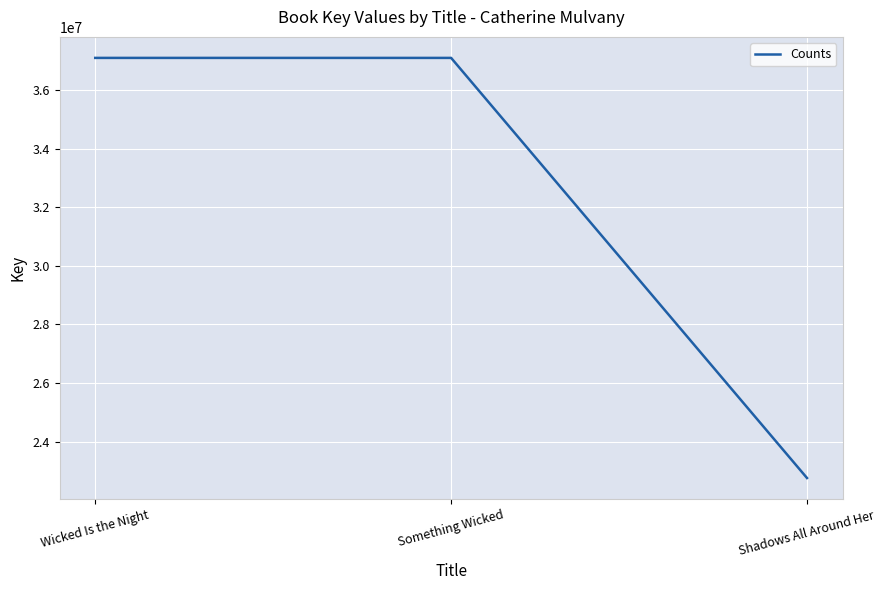

What is the sum of all values?

96943871